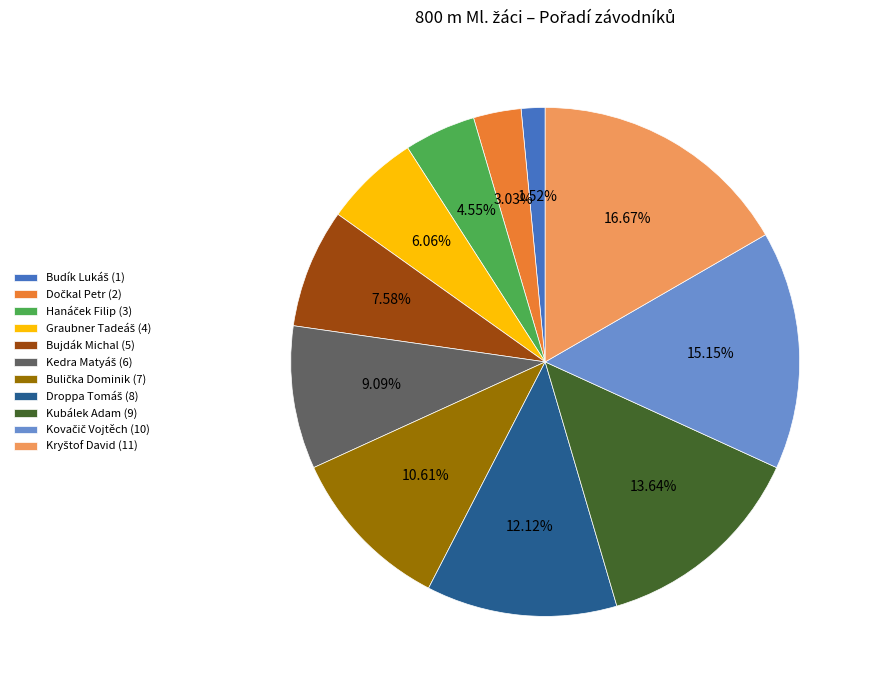

Is there a majority slice in this chart?

No